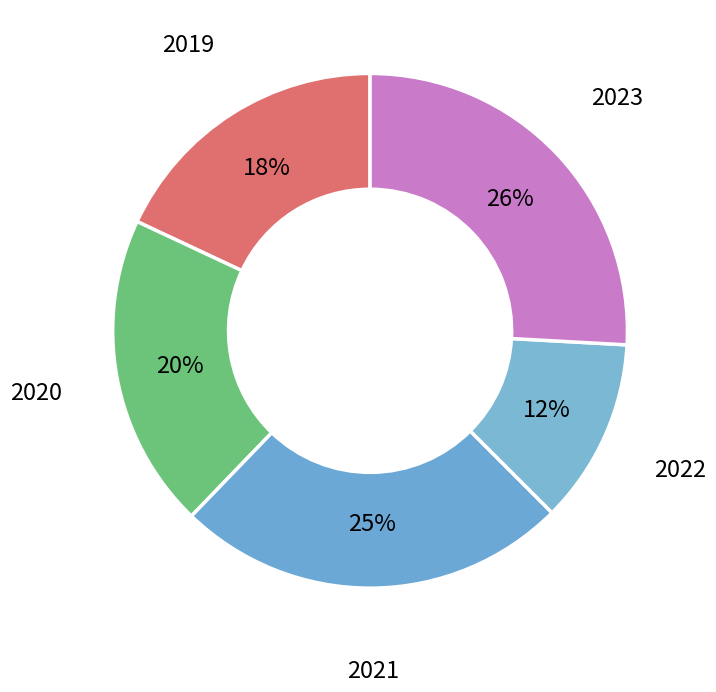

To the nearest percent, what portion does 2019 represent?

18%